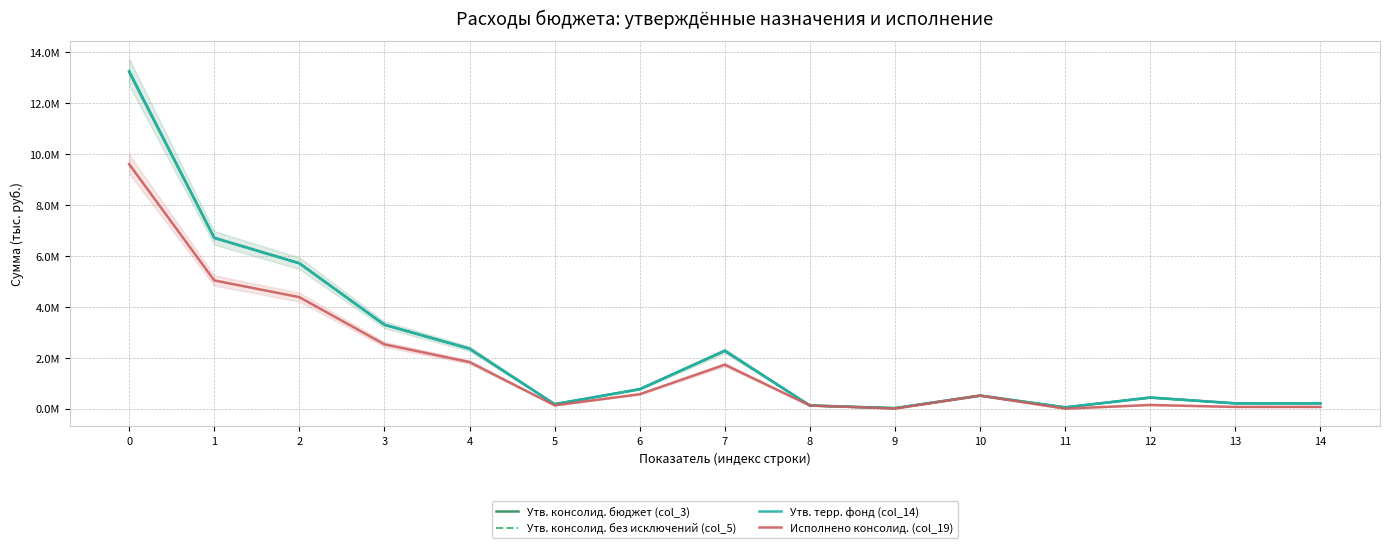

At which label is Исполнено консолид. (col_19) closest to 4795377?

1